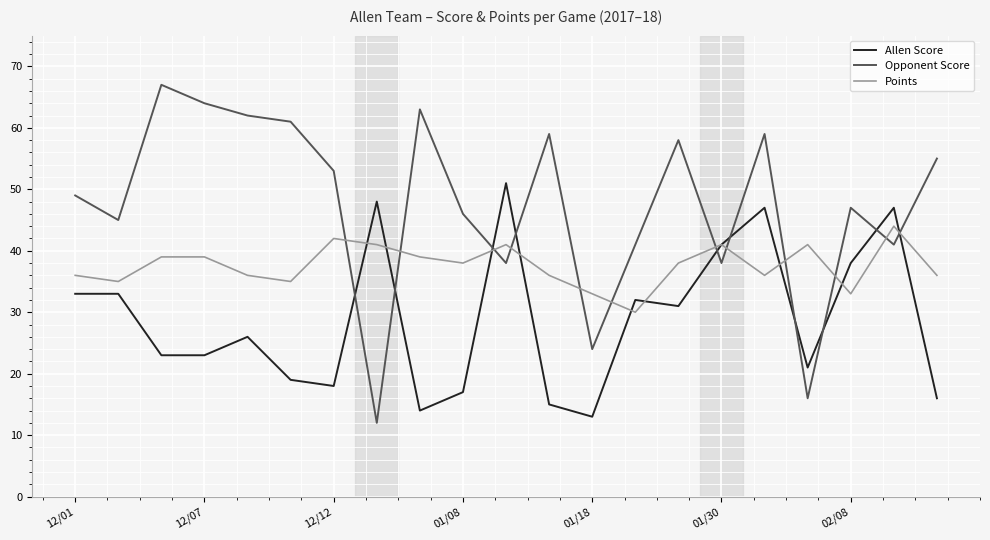

List the series in order of their peak value, lowest first.

Points, Allen Score, Opponent Score